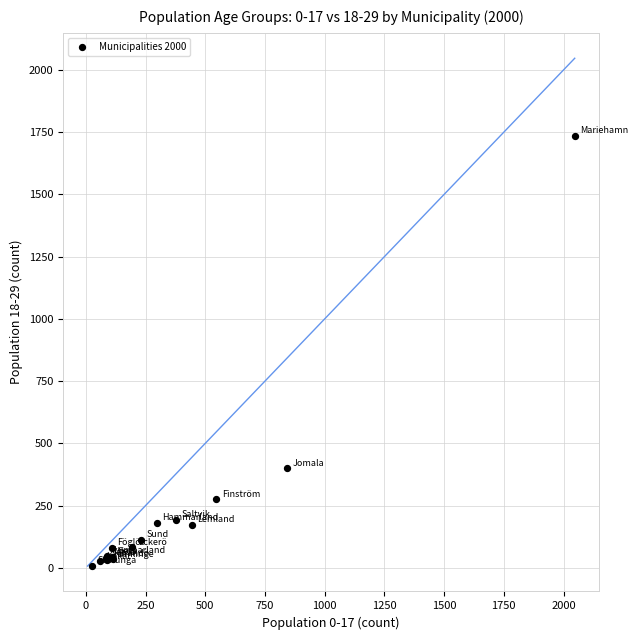

What Y value in the scatter plot is closest to 871?

399